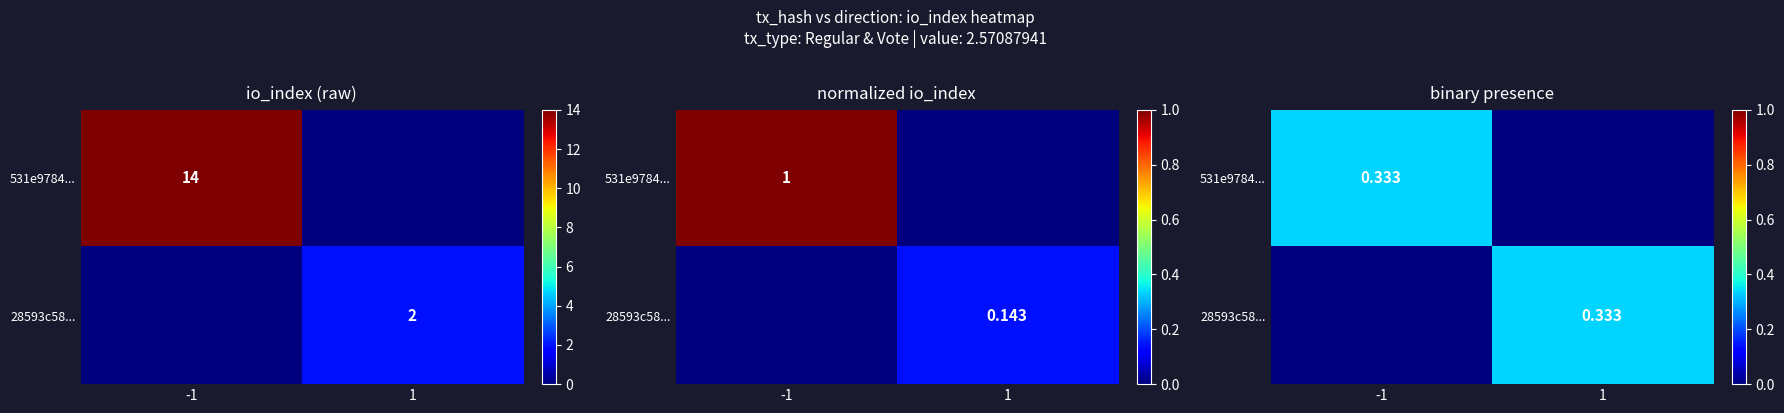

Count the 28593c58... values in the range 0 to 1.

2